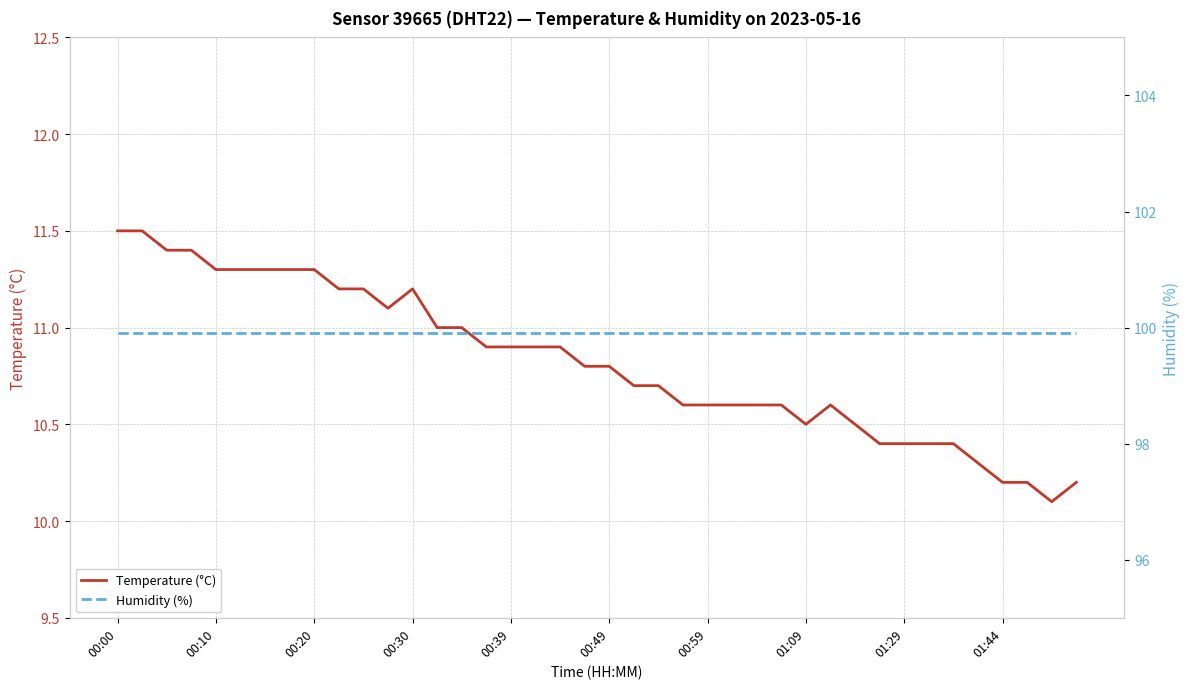

What is the minimum value shown in the chart?

10.1